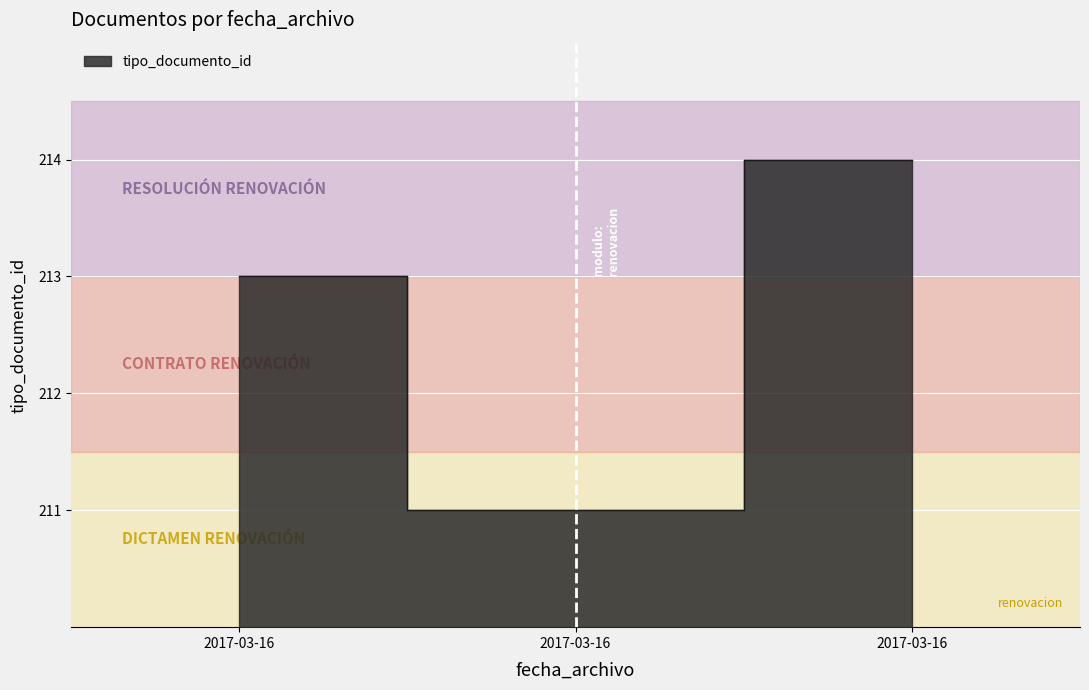

What is the difference between the second highest and minimum values?

2